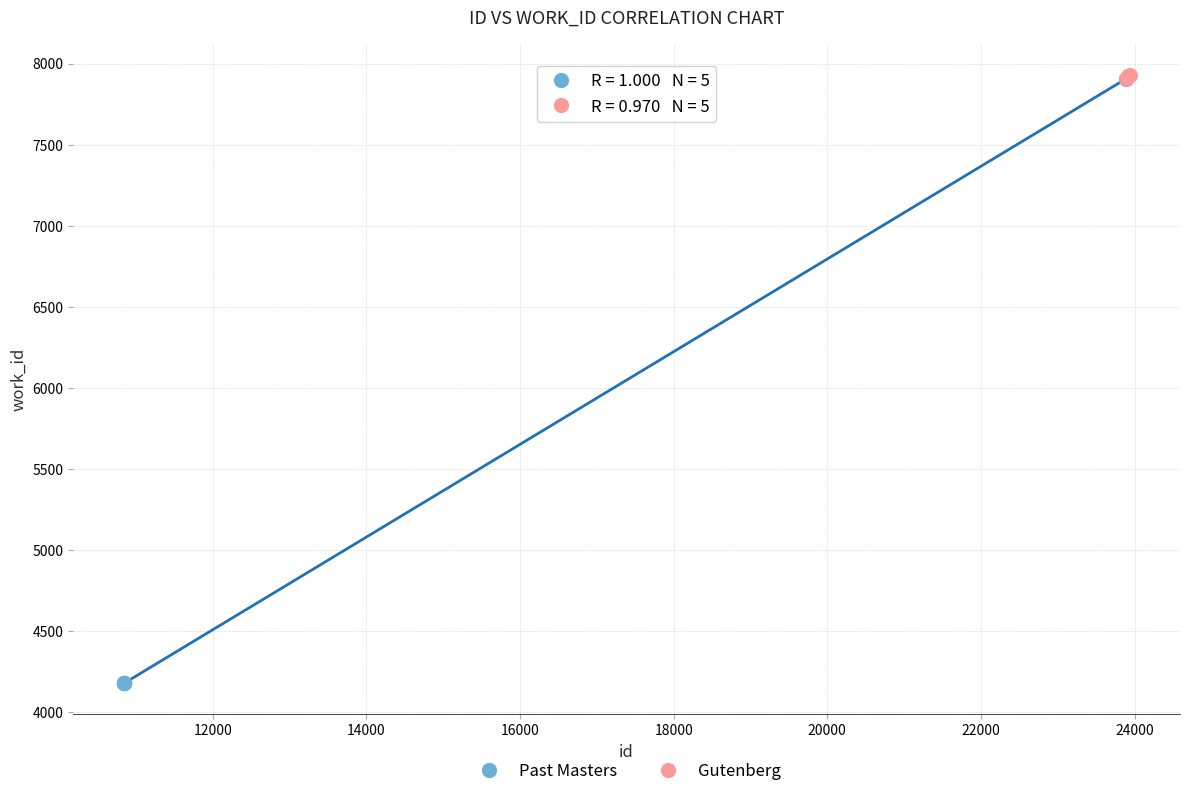

Which series reaches the minimum Y coordinate?

Past Masters